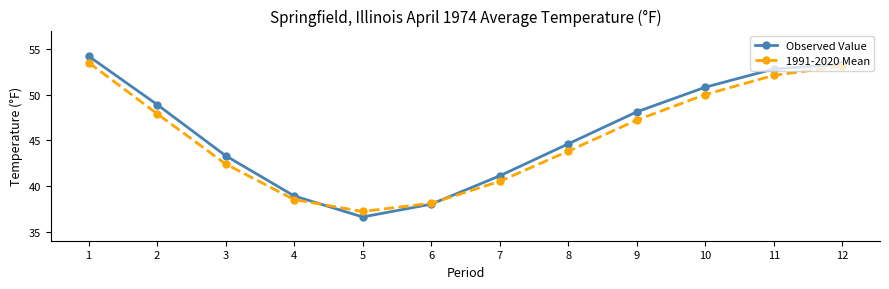

True or false: Observed Value has a value of 31.5 at 2.

False